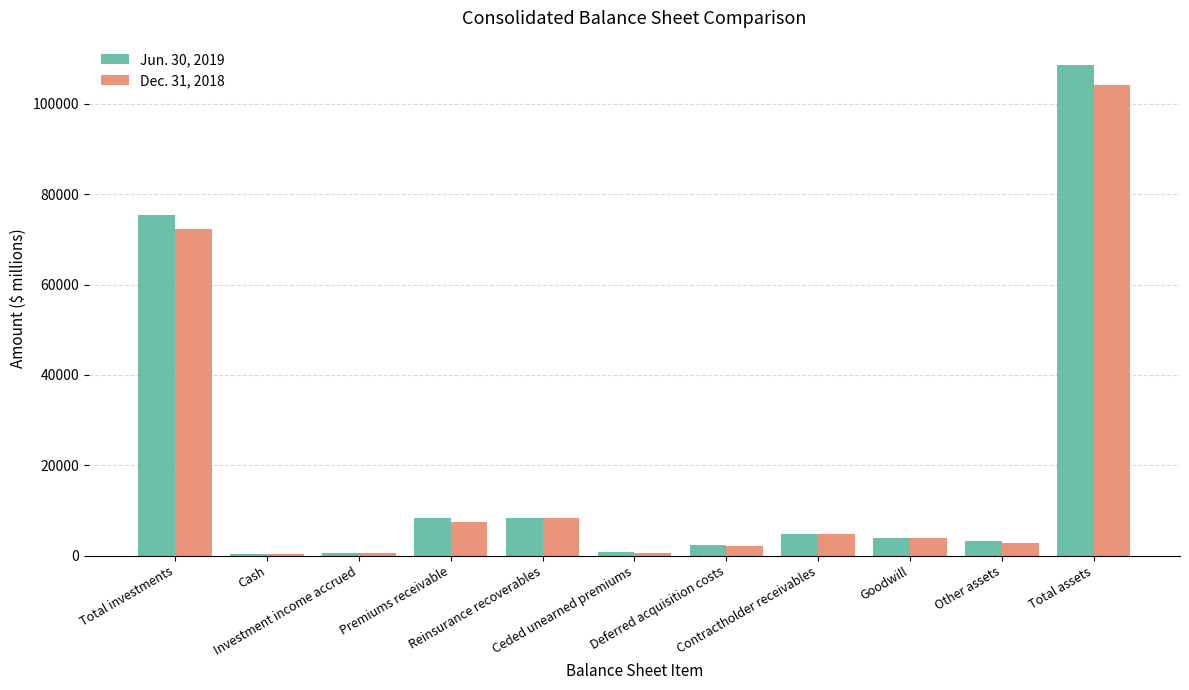

Which series has the widest spread of values?

Jun. 30, 2019